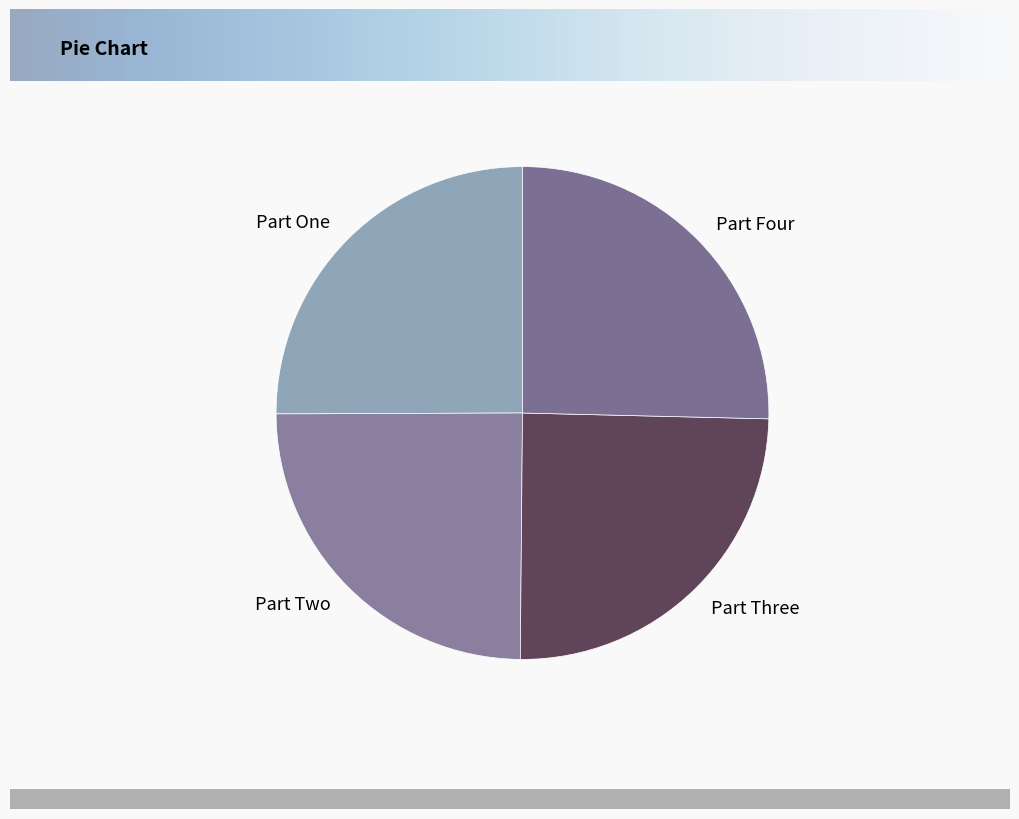

Approximately how many times larger is the value at Part One compared to Part Two?

1.0